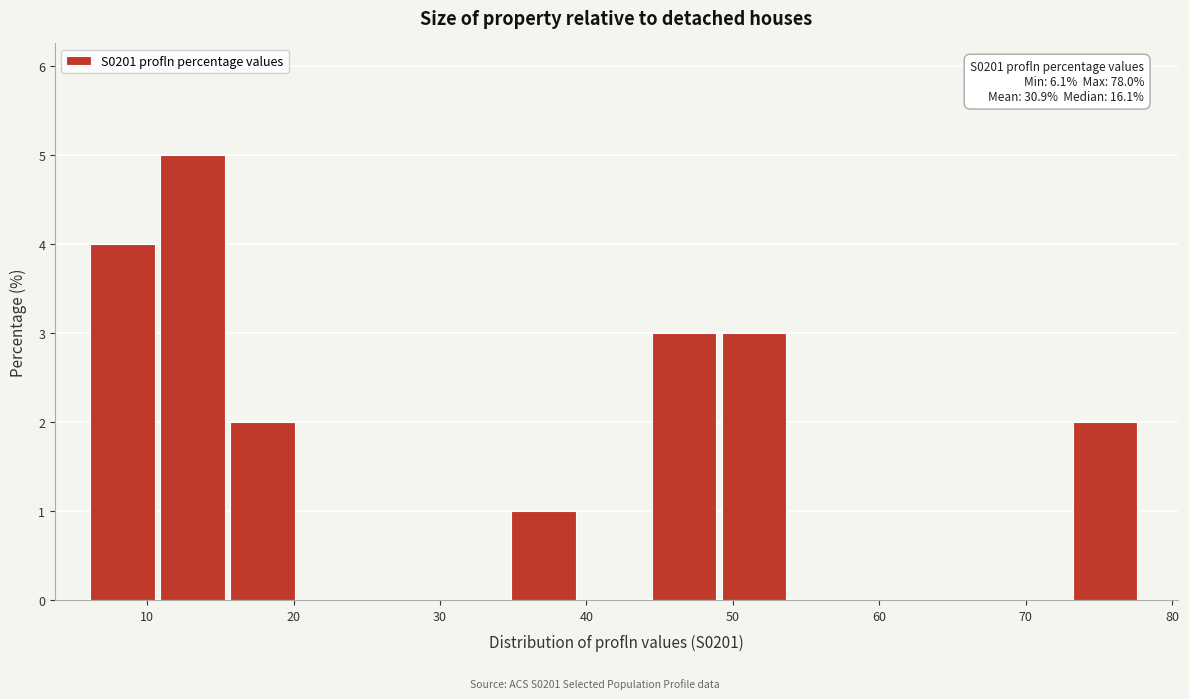

Which range on the x-axis has the tallest bar?

11 to 16